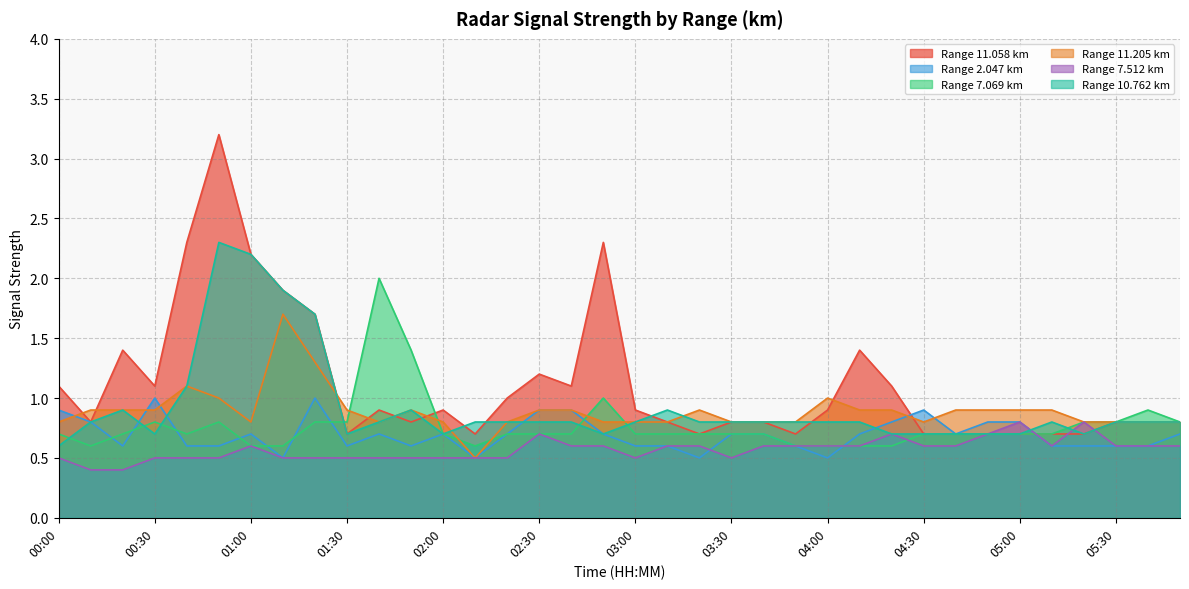

True or false:   7.069 has a value of 0.7 at 04:30.

True